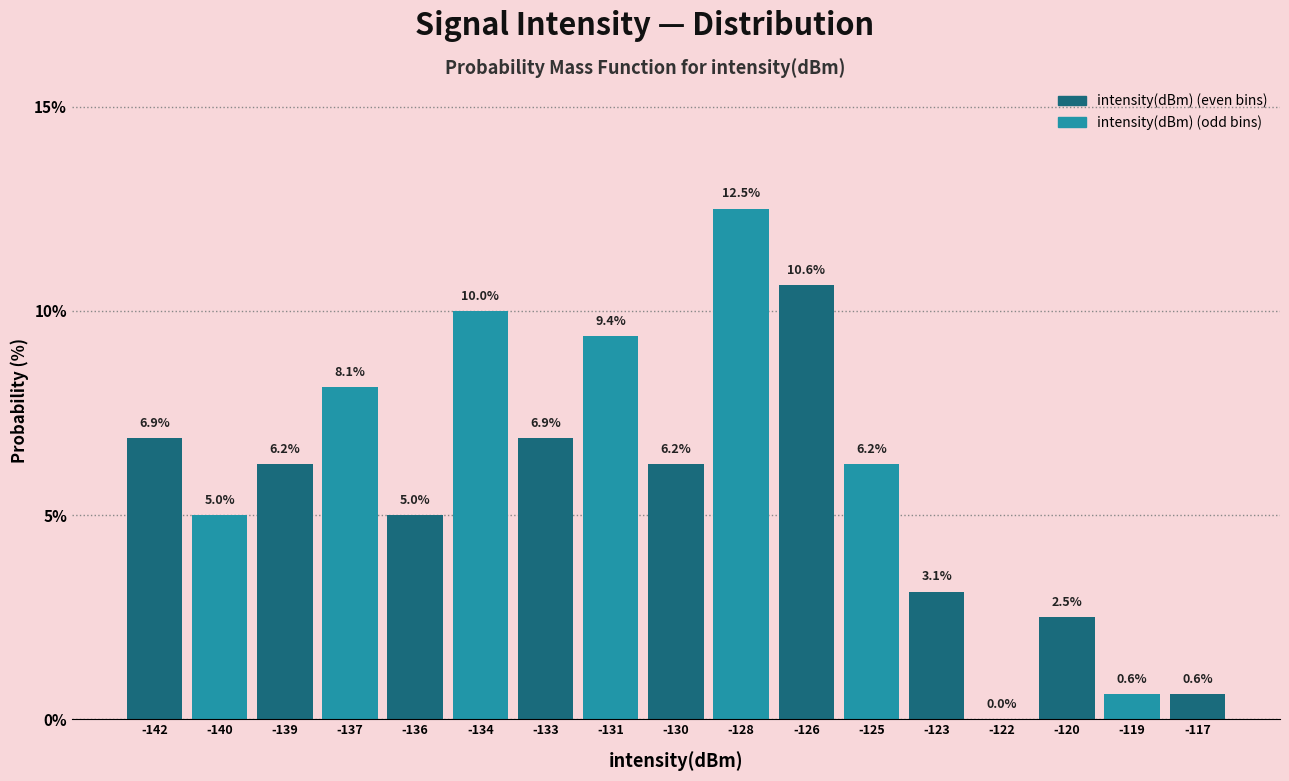

Read the value at -133.

6.9